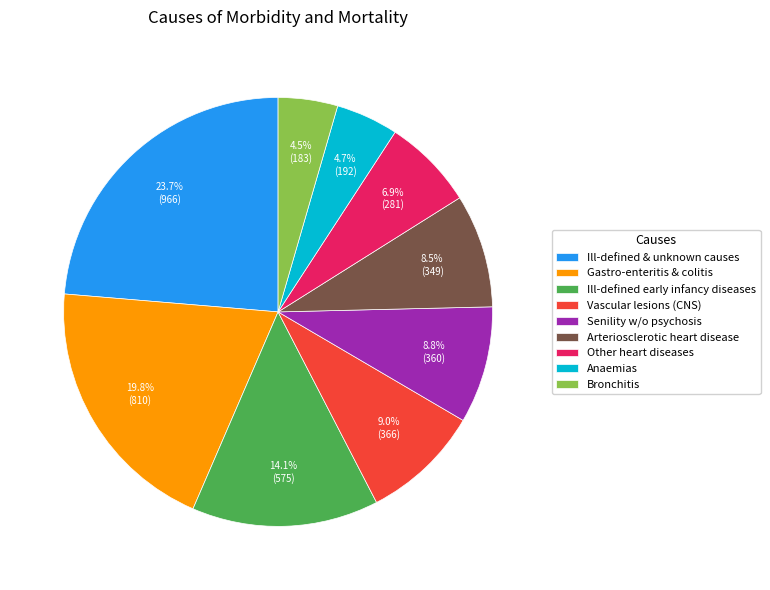

How many segments does this pie chart have?

9